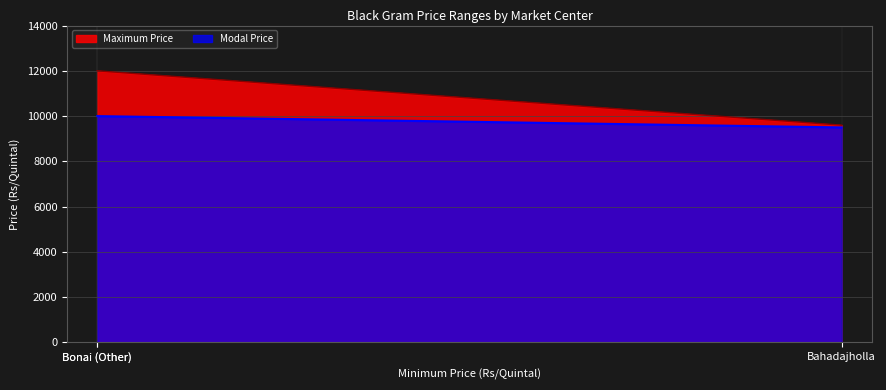

What is the difference between the maximum and minimum values in the Modal Price series?

500